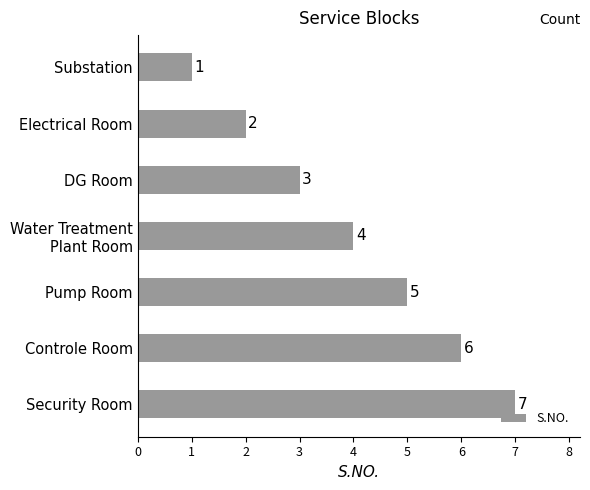

Read the value at Controle Room.

6